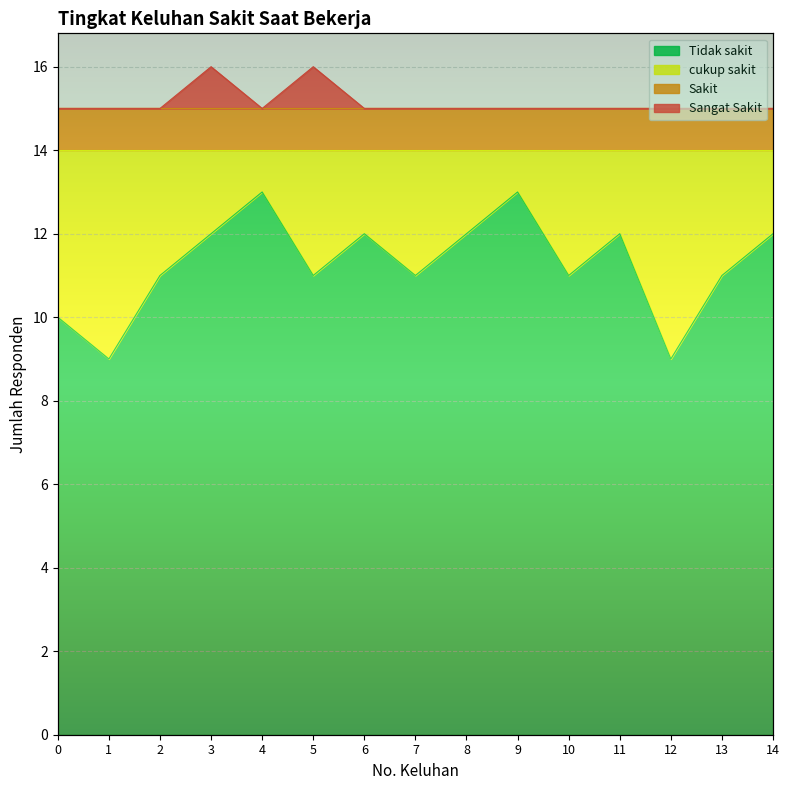

What is the spread (max minus min) of values at 1?

6